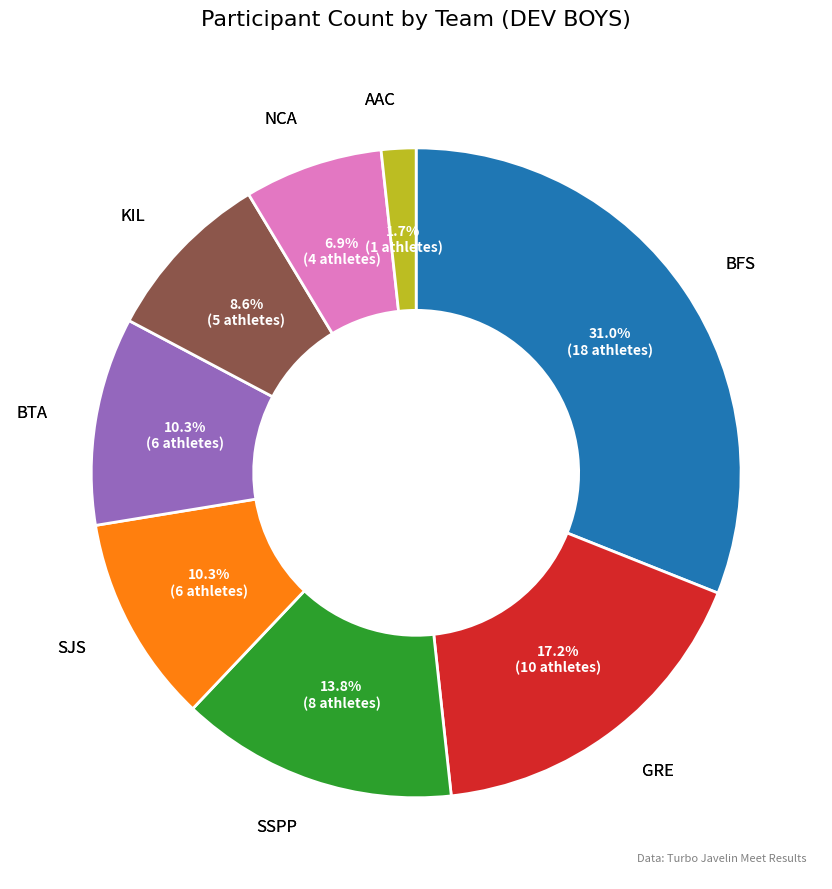

To the nearest percent, what percentage of the pie is SSPP?

14%